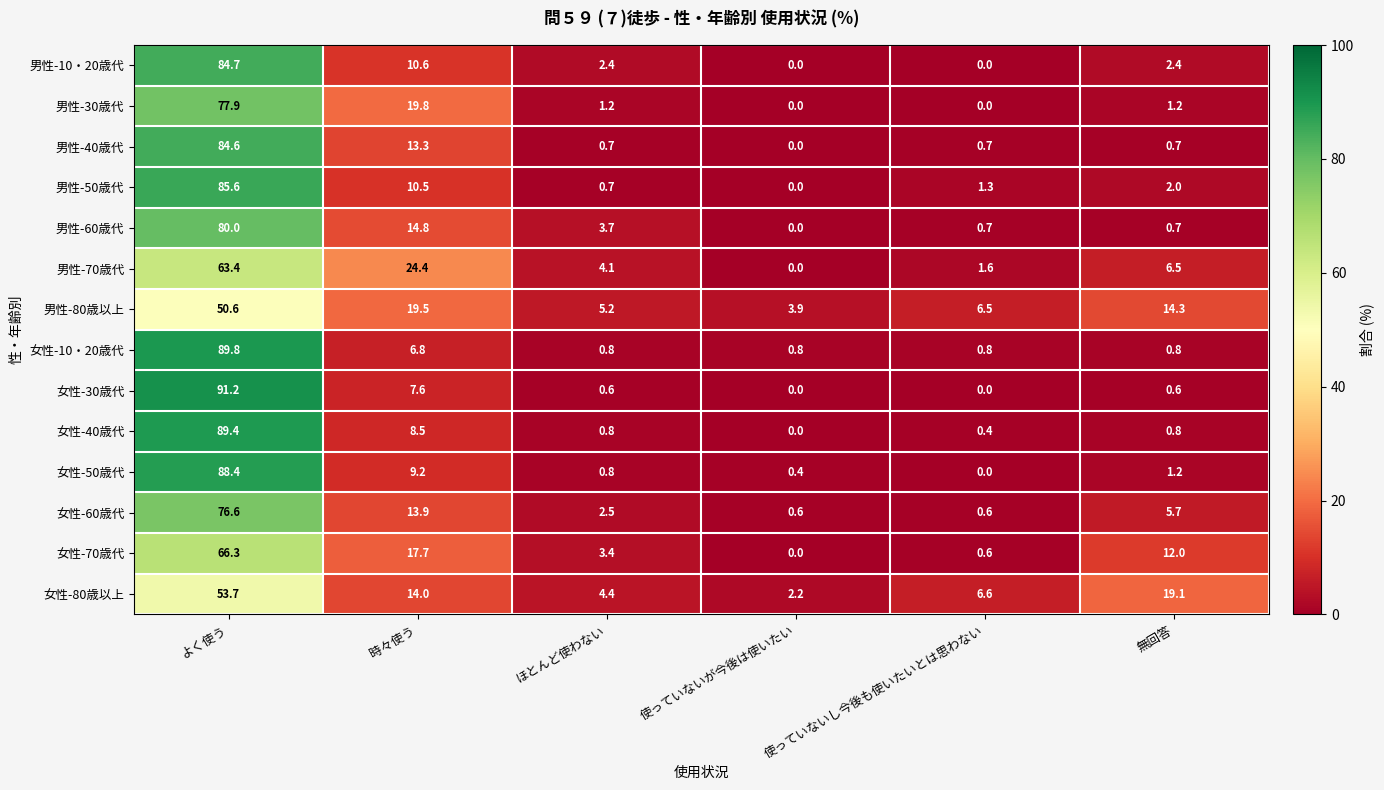

True or false: 女性-70歳代 has a value of 35.7 at 使っていないが今後は使いたい.

False